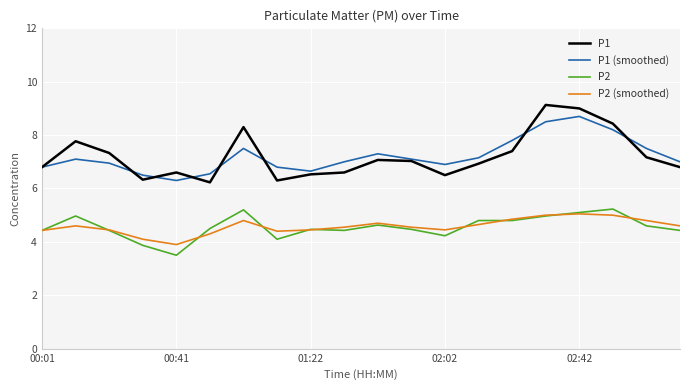

Which series has the largest range (max minus min)?

P1